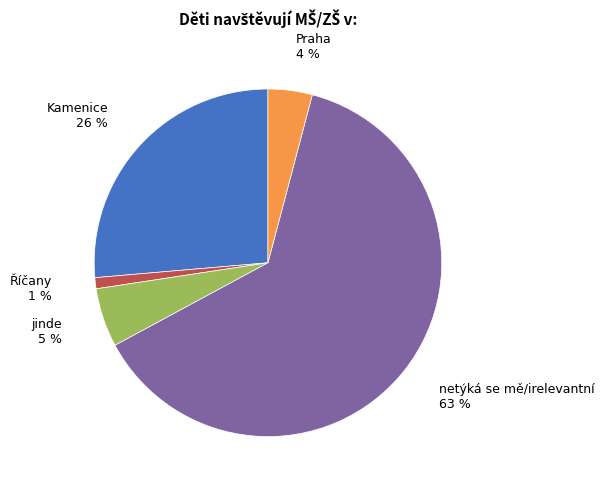

Which category has the biggest portion of the pie?

netýká se mě/irelevantní